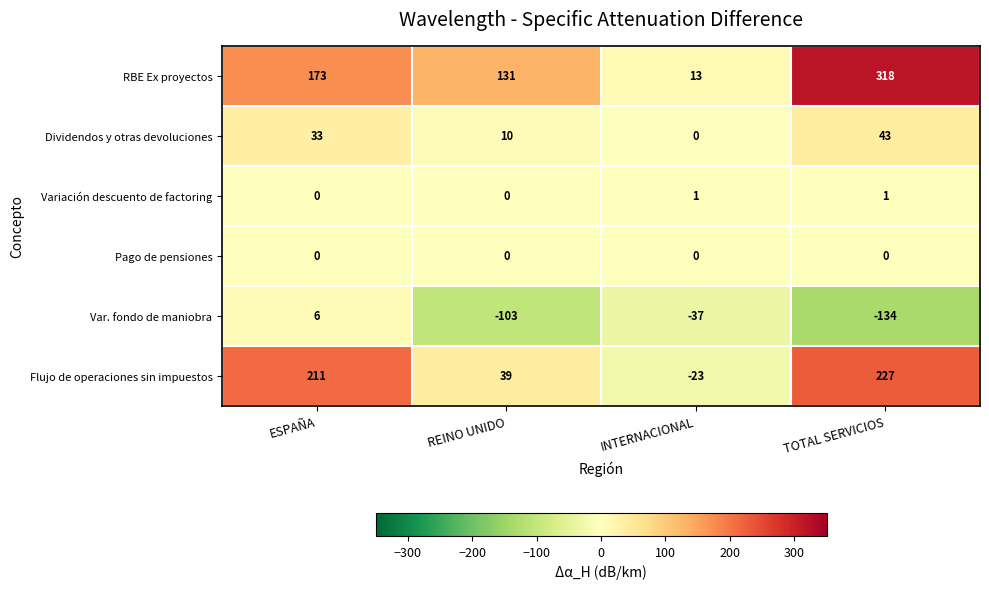

What is the difference between the Dividendos y otras devoluciones values at REINO UNIDO and INTERNACIONAL?

10